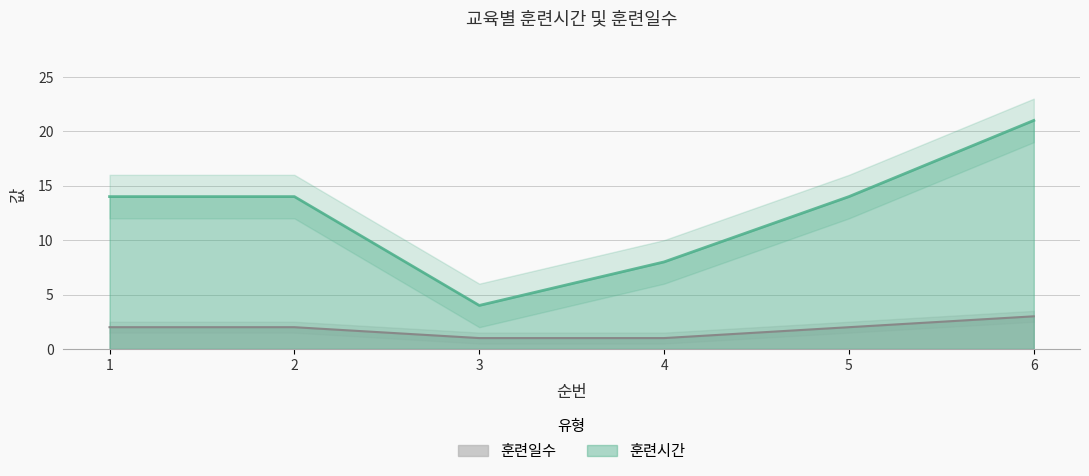

How many data points in 훈련시간 are above 14?

1